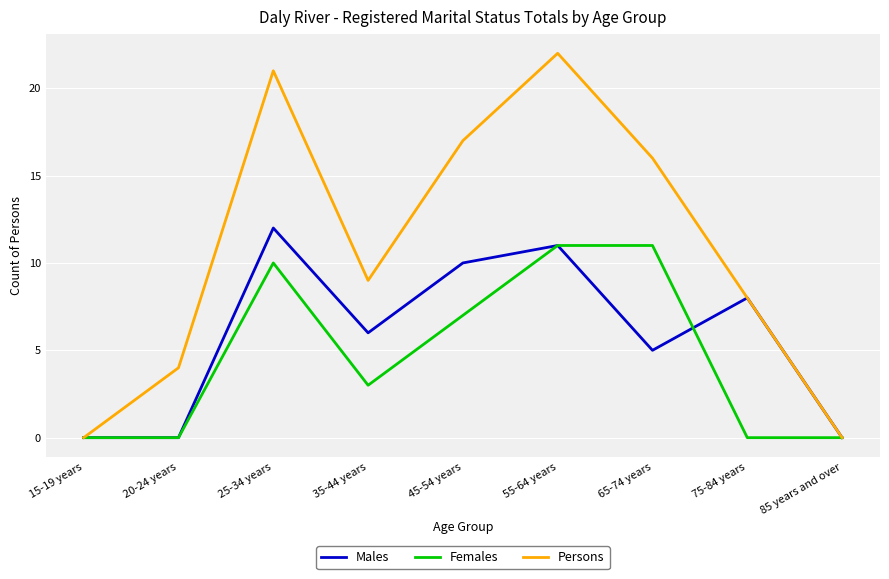

The value of Females at 35-44 years is 2. True or false?

False